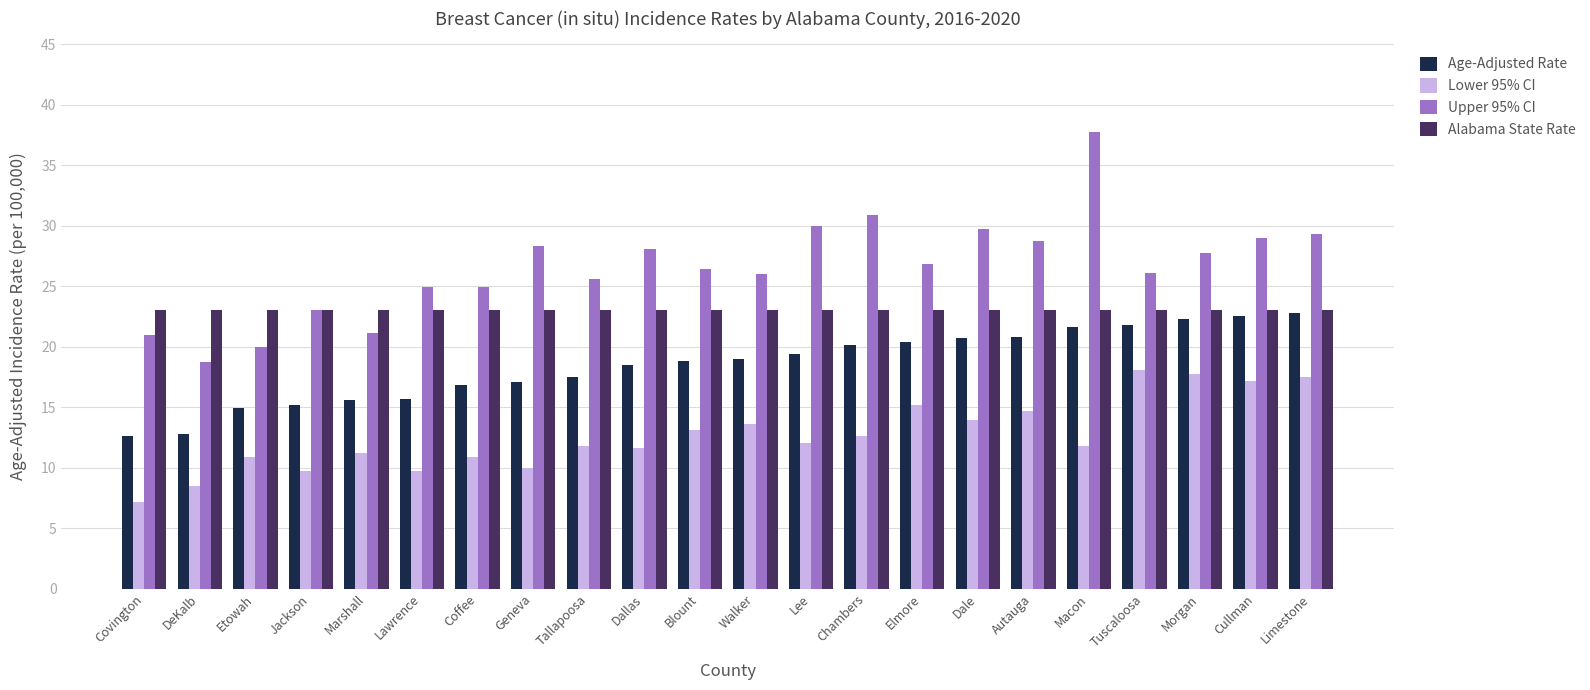

Which series changed the most between Macon and Tuscaloosa?

Upper 95% CI